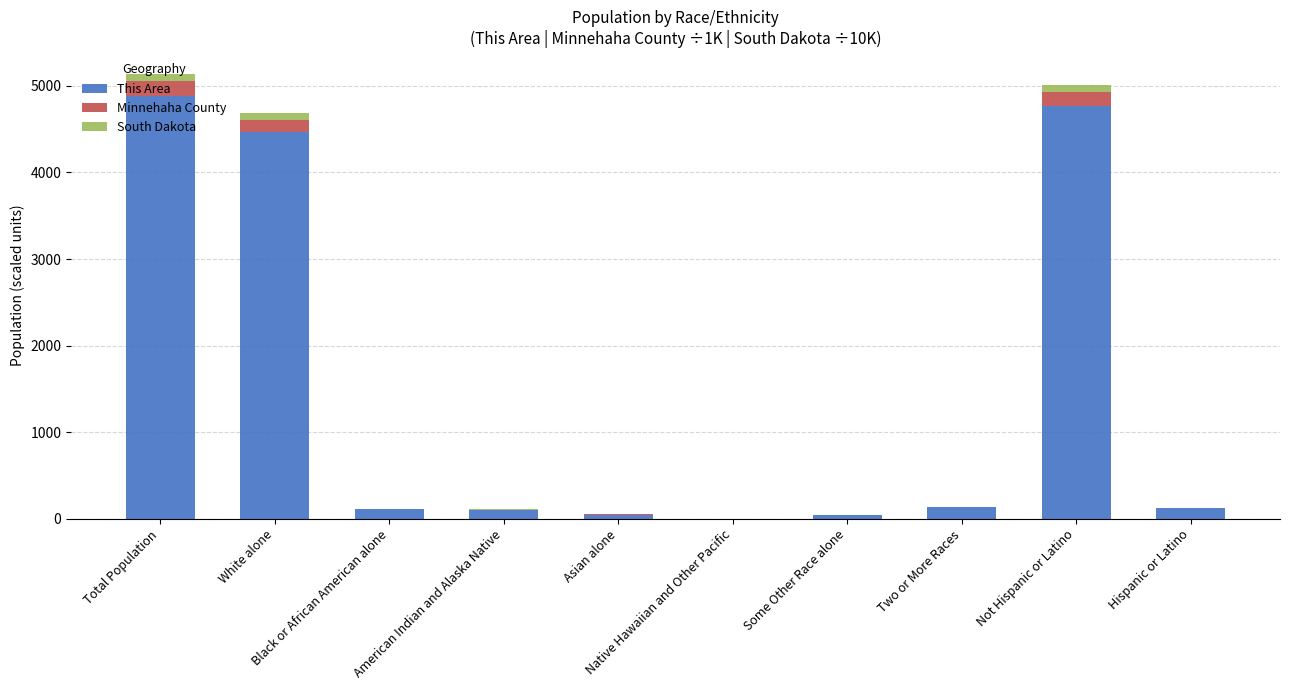

How many distinct data groups are displayed?

3